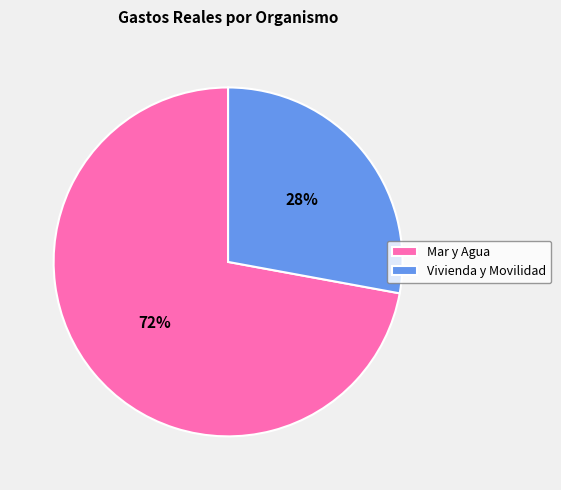

Is it true that Mar y Agua is 72% of the pie?

True